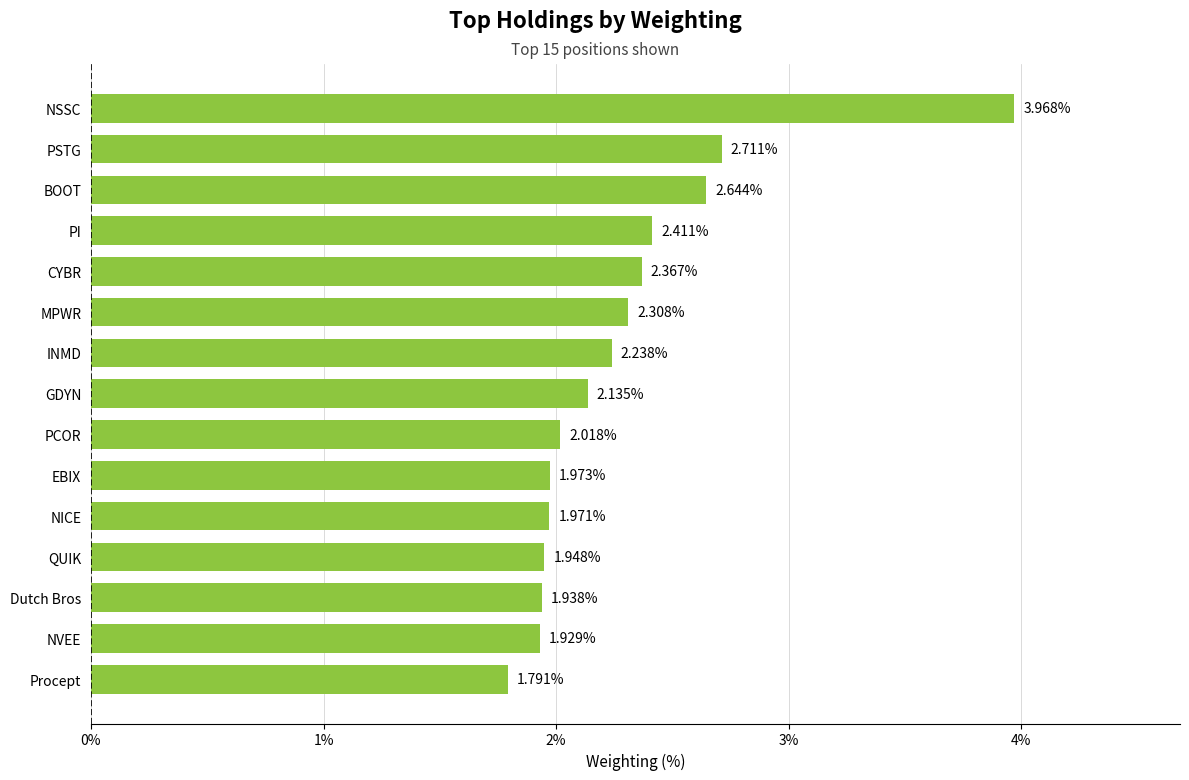

Which category has the highest value across all series?

NSSC